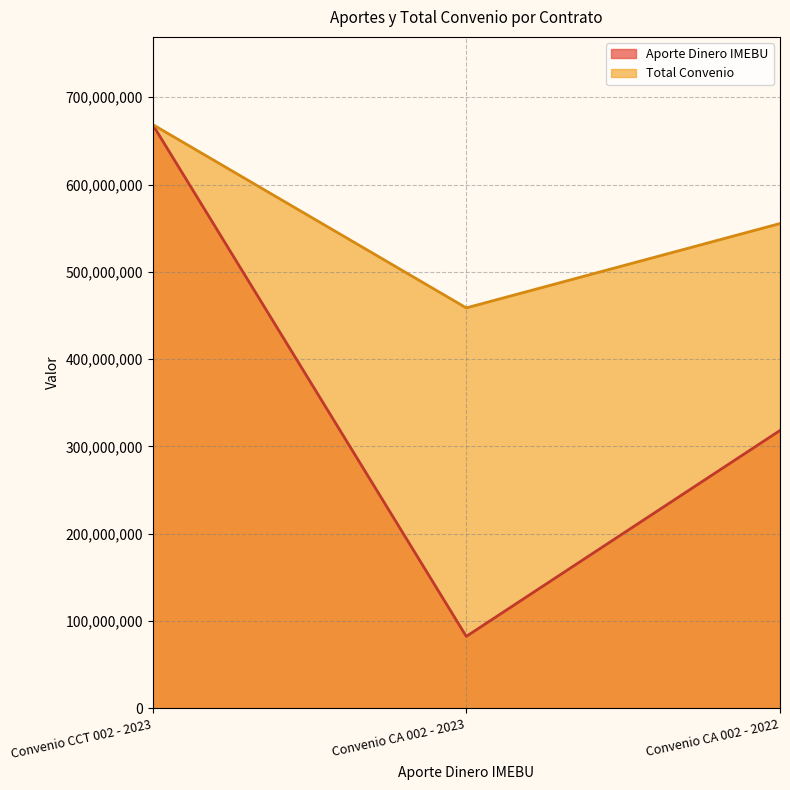

How many lines are shown in the chart?

2